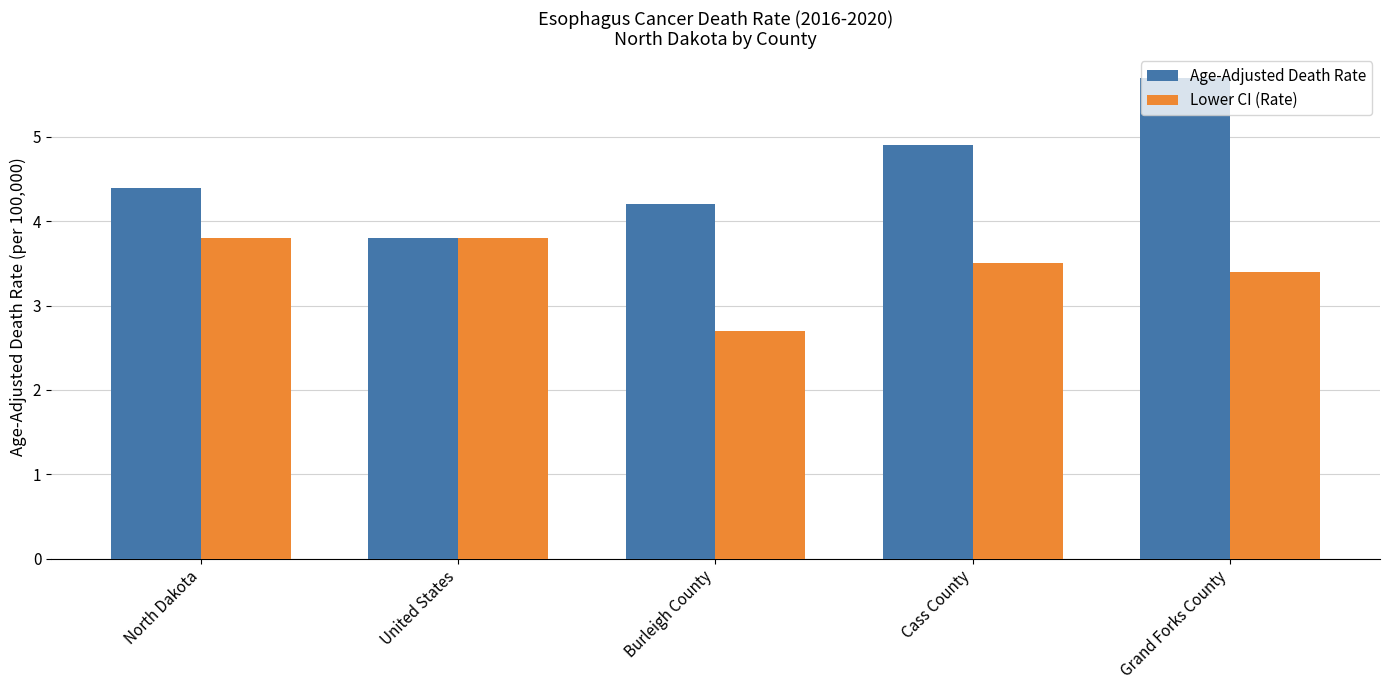

At Cass County, list the series in order from largest to smallest.

Age-Adjusted Death Rate, Lower CI (Rate)